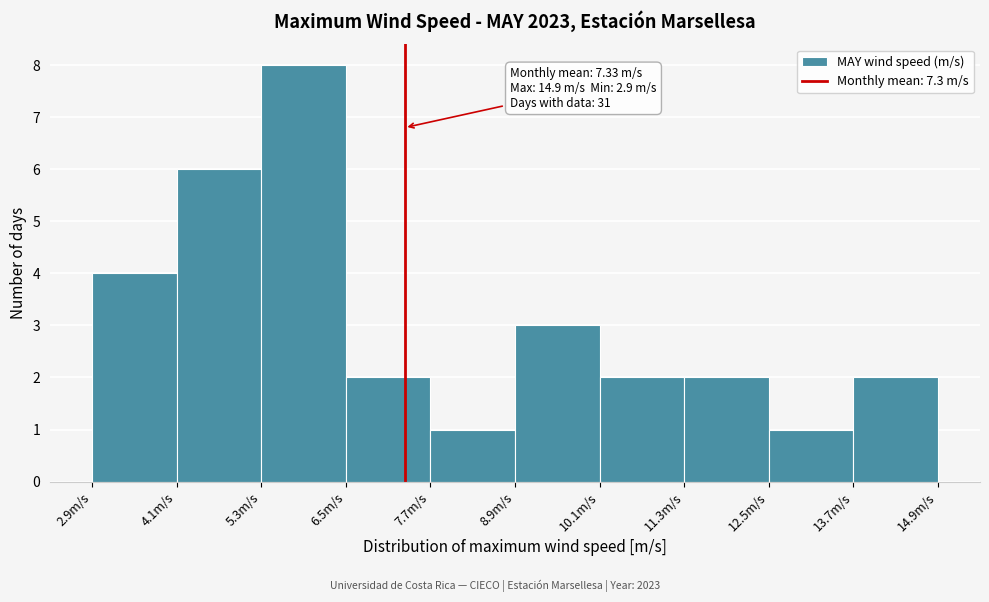

Over which range of the x-axis is the bar tallest?

5.3 to 6.5